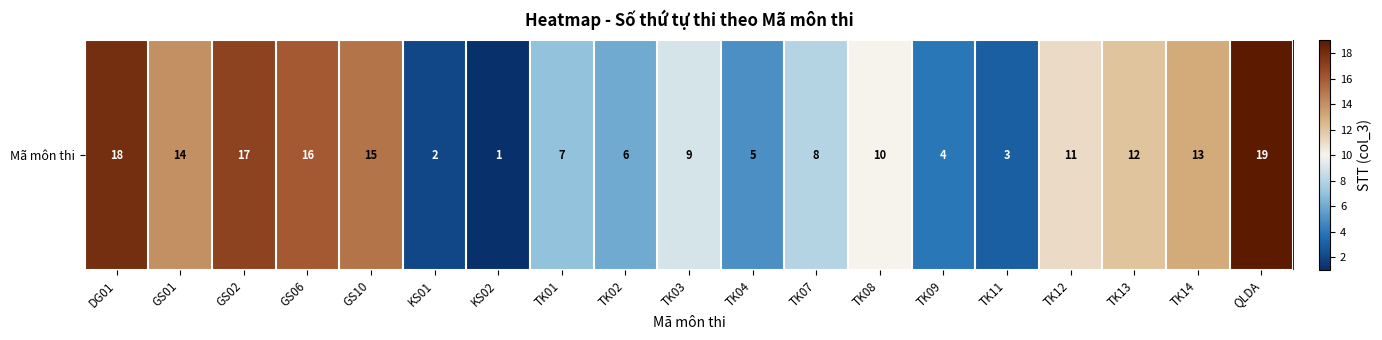

Count the number of categories in the chart.

19